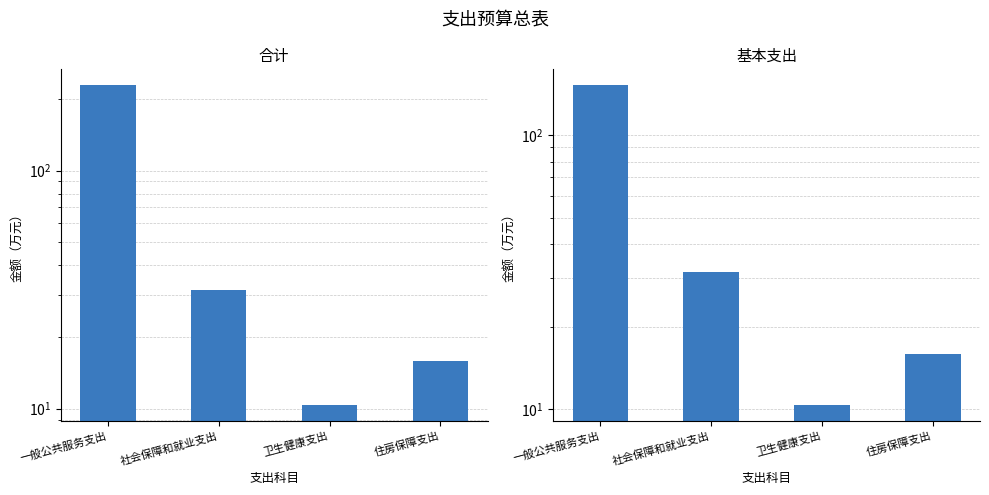

Are the bars horizontal?

No